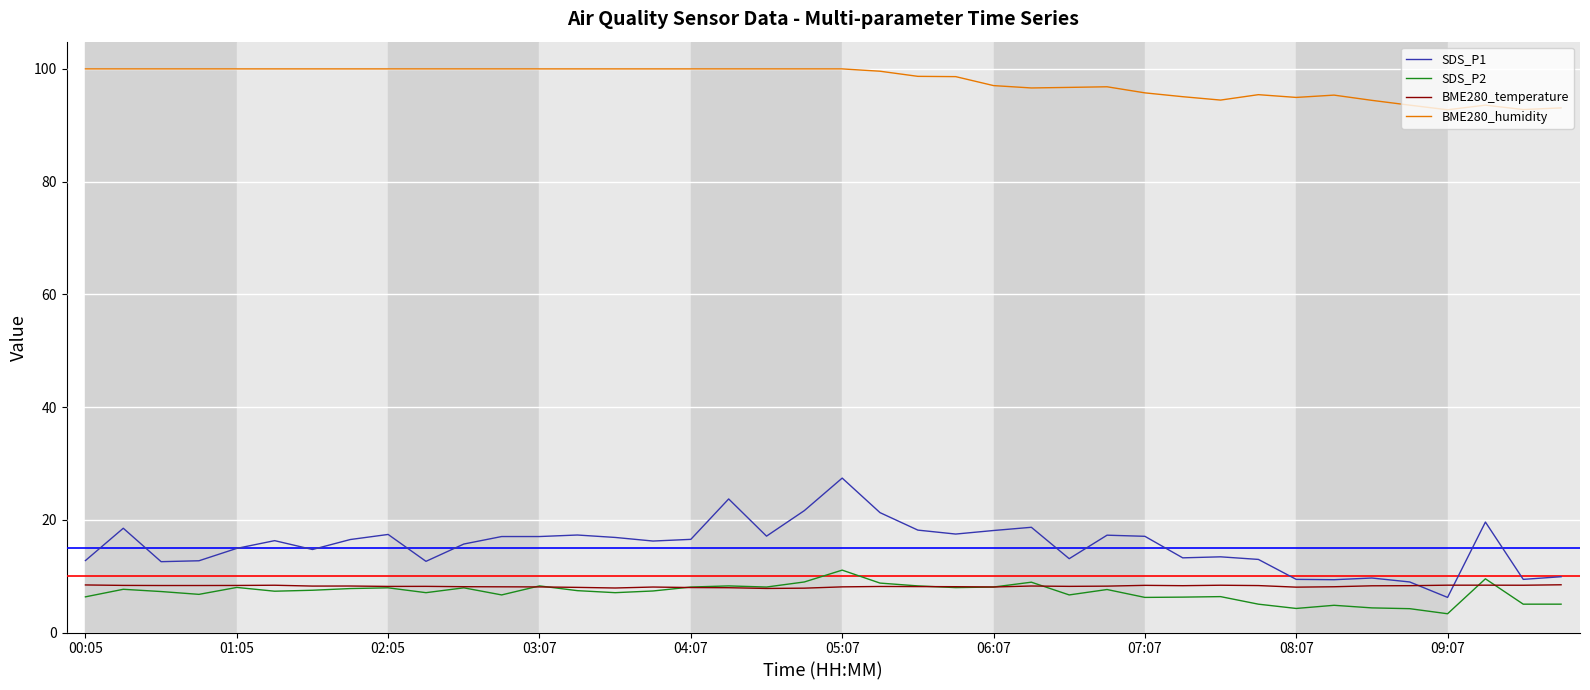

True or false: SDS_P1 and BME280_humidity cross at least once.

False